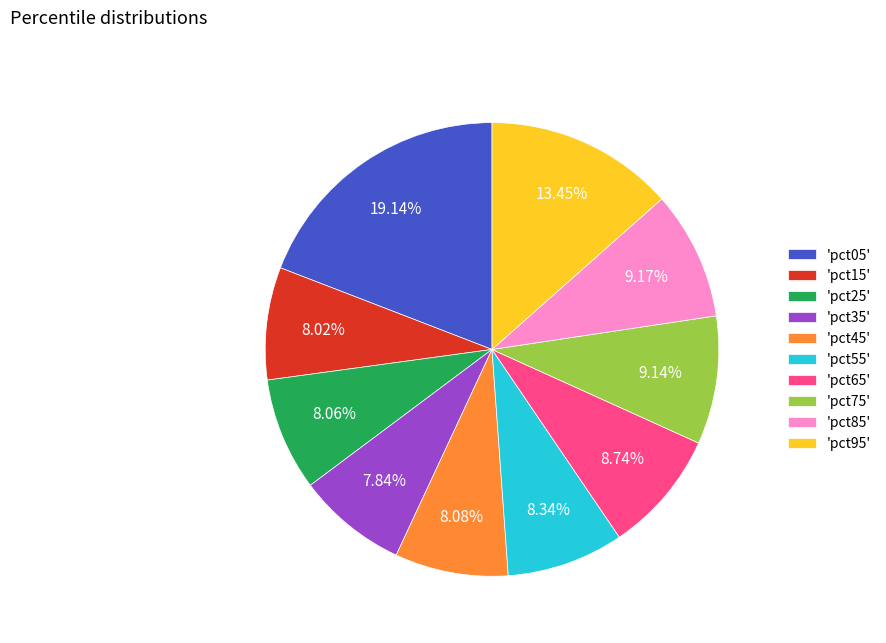

Combined, do 'pct55' and 'pct95' account for over 50%?

No